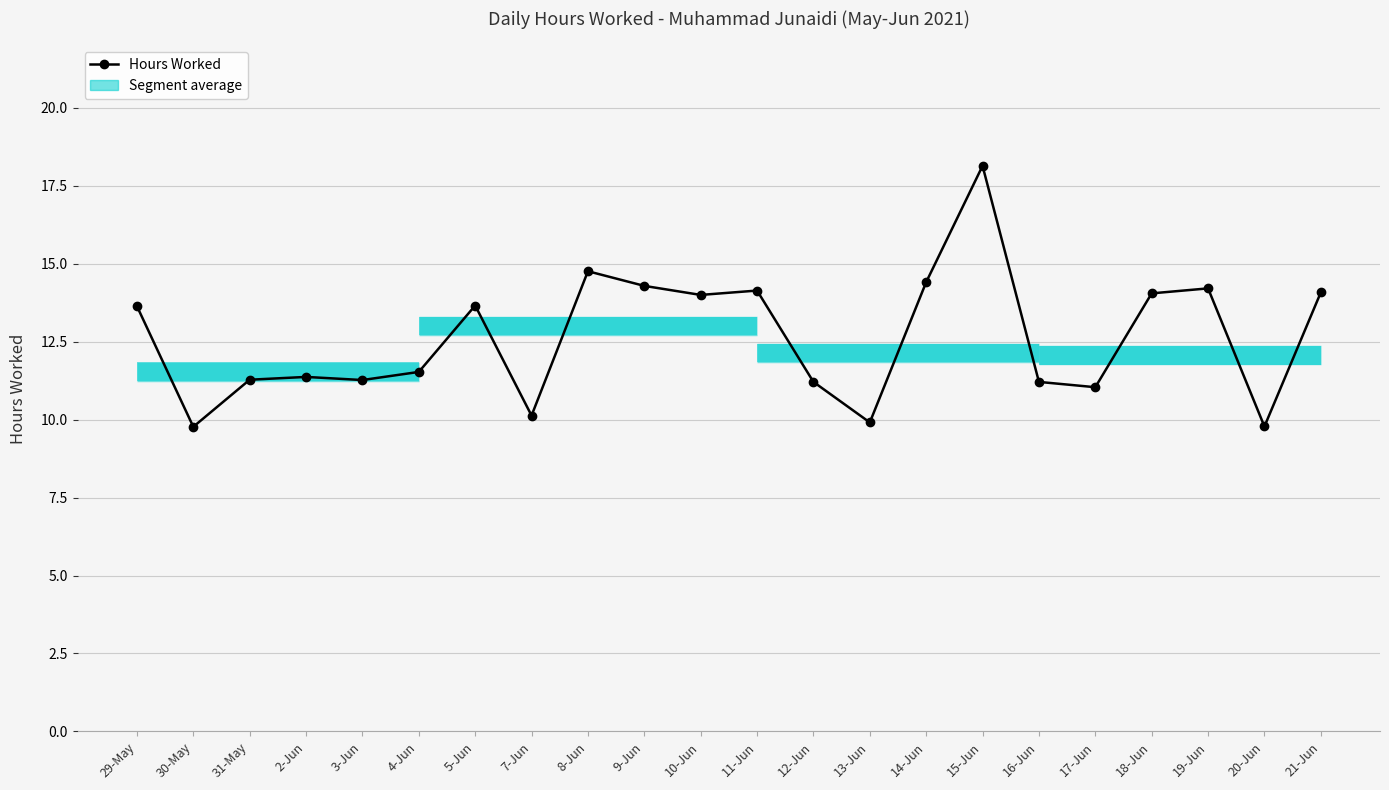

What is the value of the 3rd point from the left?

11.3